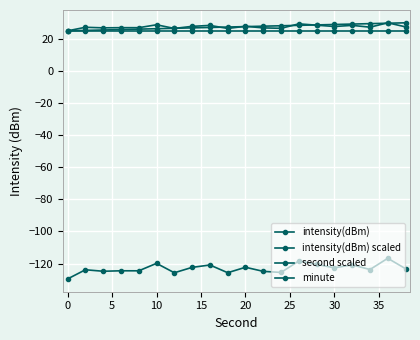

True or false: second scaled has more than 2 interior local peaks.

False